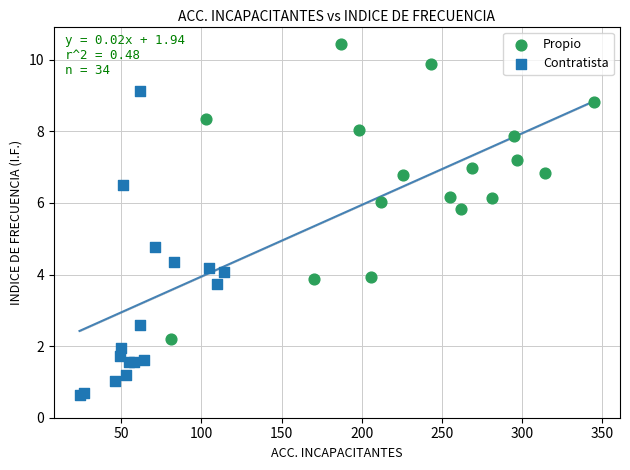

Which series contains the highest Y value?

Propio